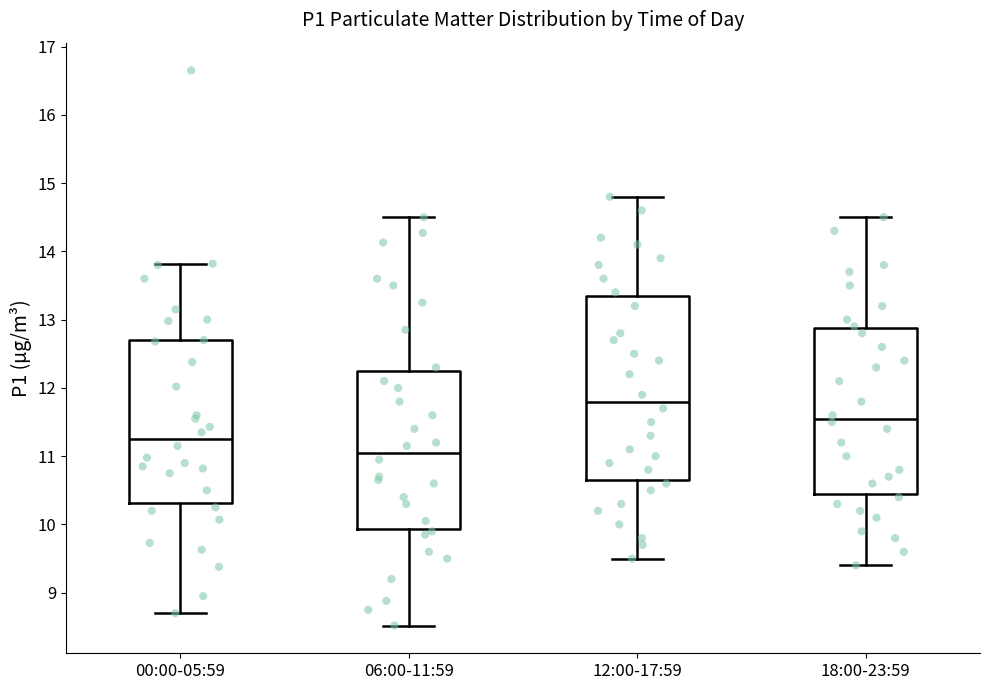

Reading left to right, transcribe this box plot: for each box, give where its median line is, the range the box spans, and where its two whiskers end, as read against the y-axis. The values are not printed on the chart, so give them approximately, as read against the axis.

00:00-05:59: median 11.3, box 10.3 to 12.7, whiskers 8.7 to 13.8
06:00-11:59: median 11.1, box 9.9 to 12.3, whiskers 8.5 to 14.5
12:00-17:59: median 11.8, box 10.7 to 13.4, whiskers 9.5 to 14.8
18:00-23:59: median 11.6, box 10.5 to 12.9, whiskers 9.4 to 14.5